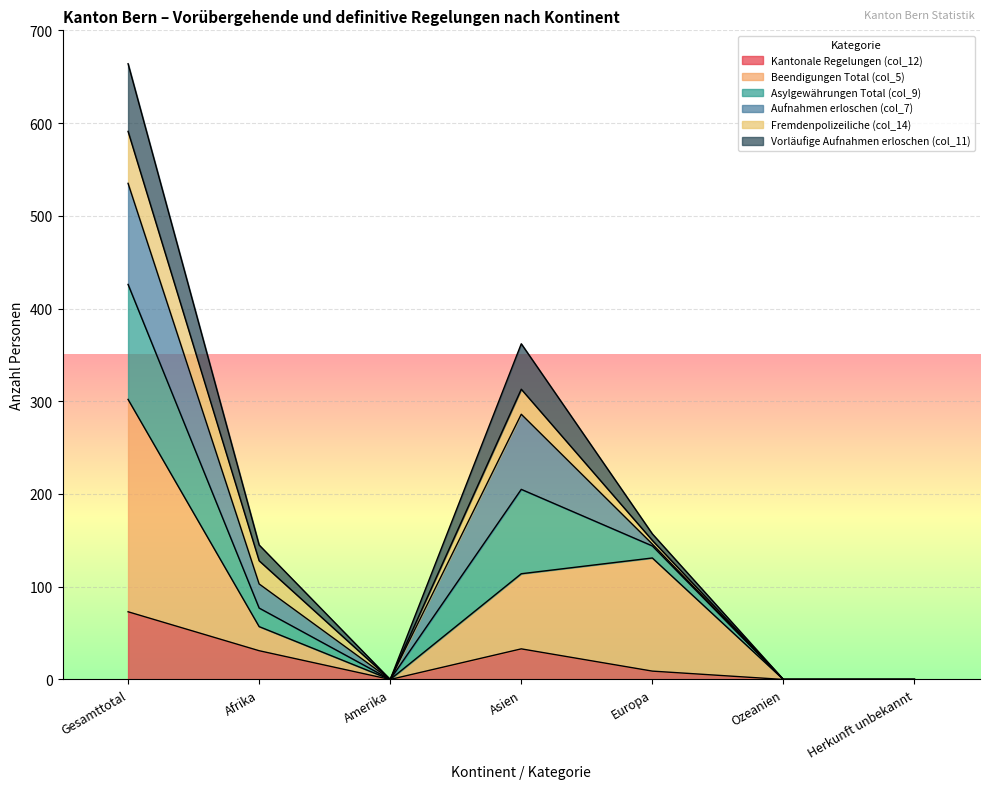

In Beendigungen Total (col_5), how many points are higher than both neighbors (excluding endpoints)?

1